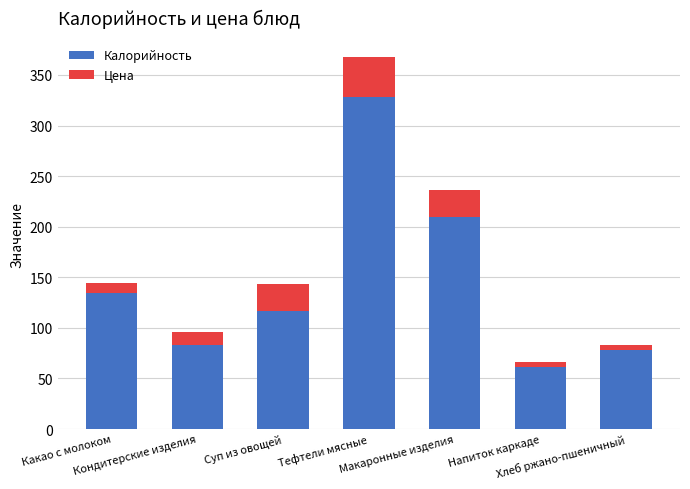

What is the average value of the Калорийность series?

144